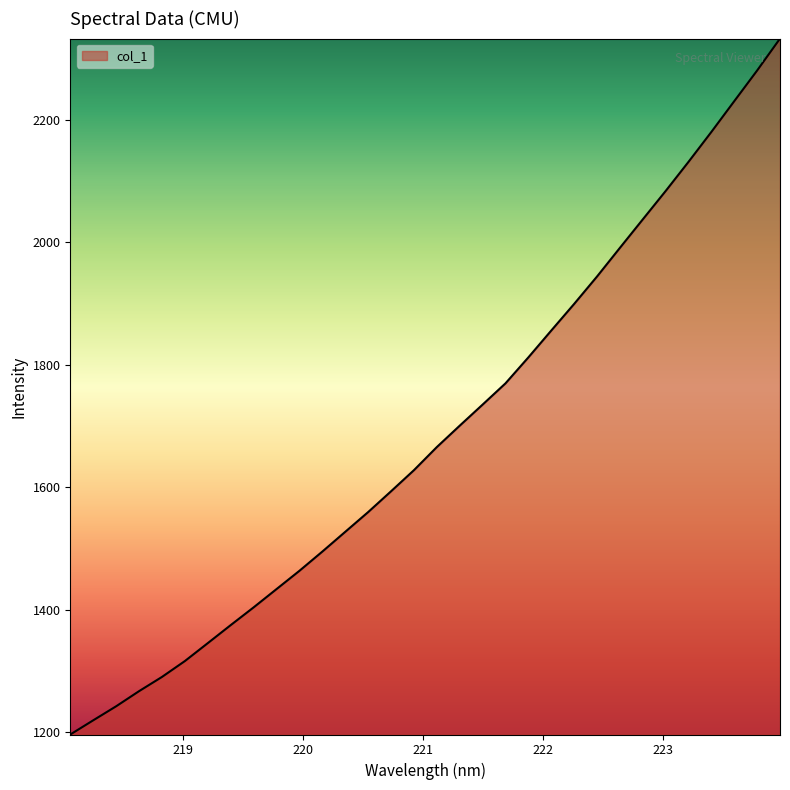

What is the smallest value displayed?

1196.2